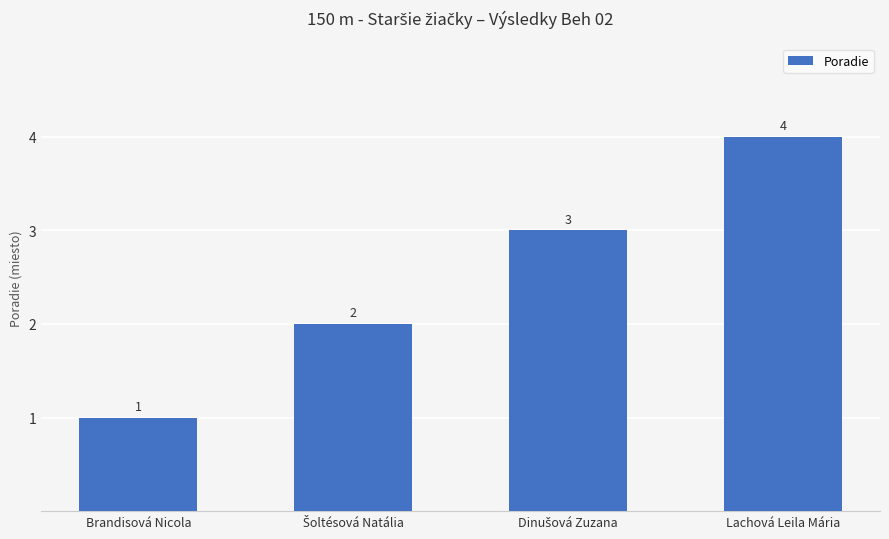

Reading left to right, list all the values displayed in this chart.

1	2	3	4